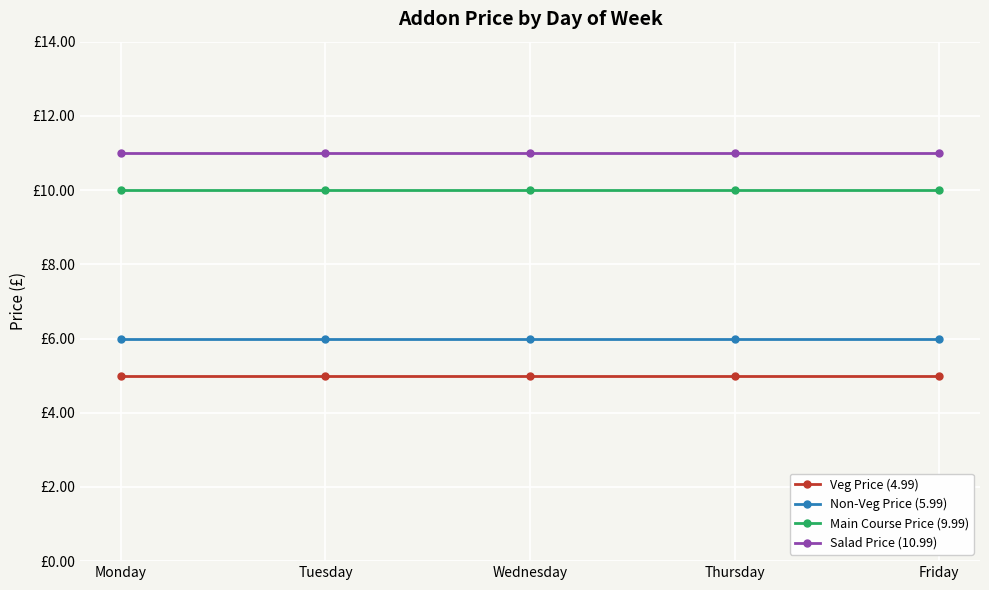

What are all the series names shown in the legend?

Veg Price (4.99), Non-Veg Price (5.99), Main Course Price (9.99), Salad Price (10.99)